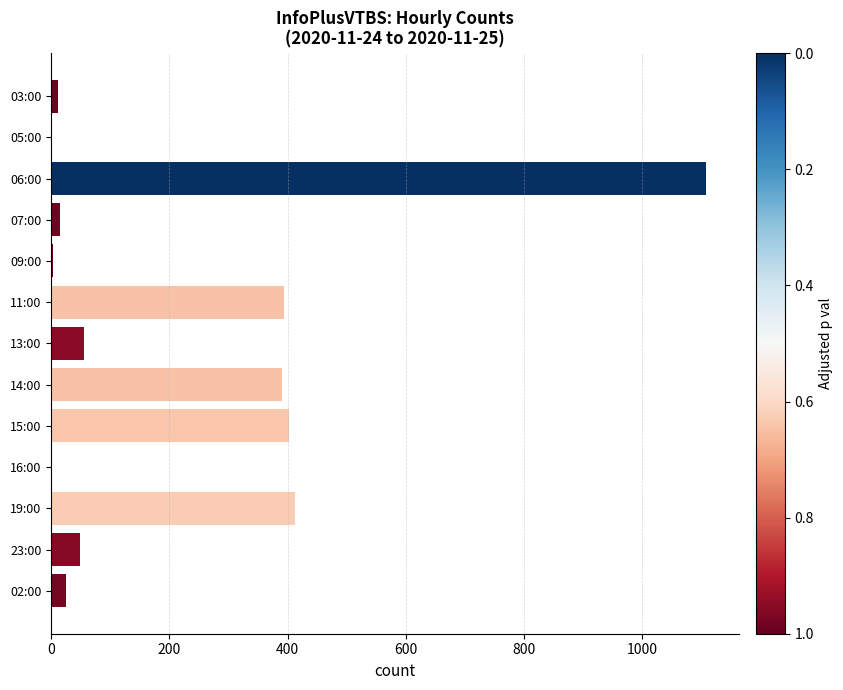

What is the change in value from 13:00 to 02:00?

-31